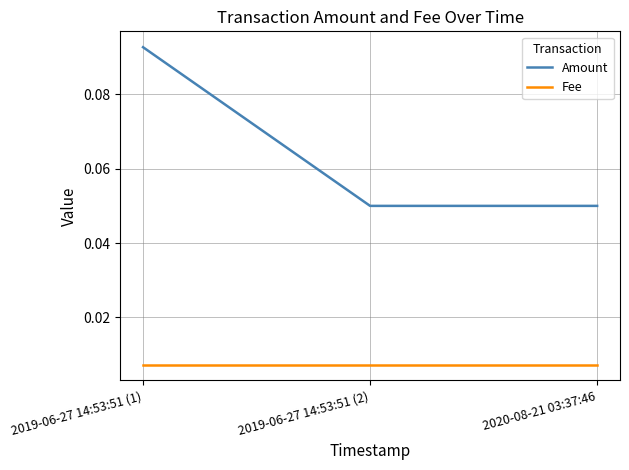

The Amount series shows 0.0 at 2019-06-27 14:53:51 (1). True or false?

False